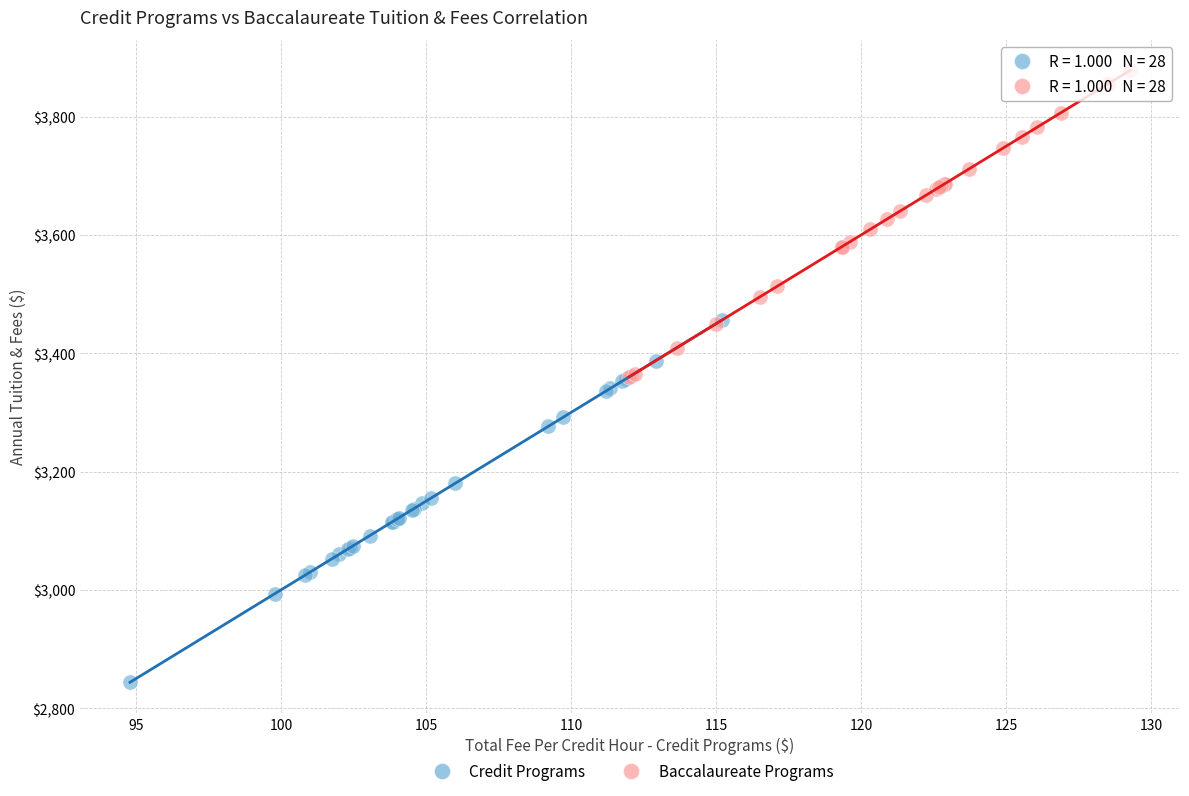

Which series reaches the minimum Y coordinate?

Credit Programs